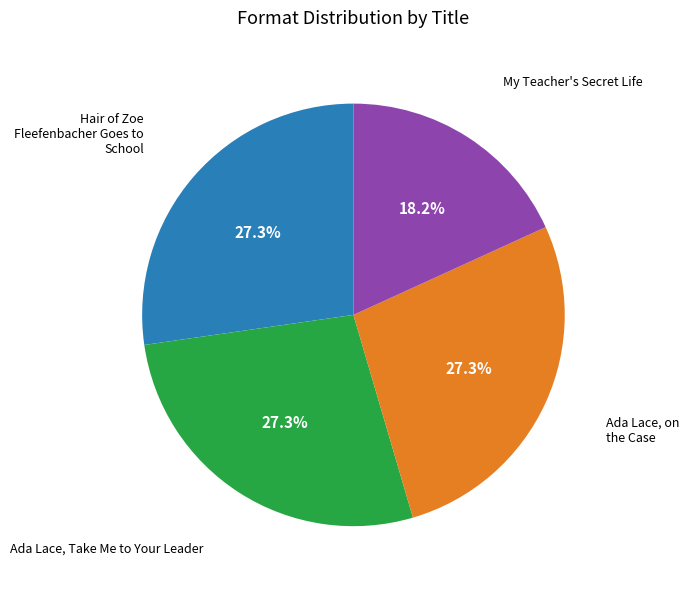

Is there any slice that represents more than half of the pie?

No